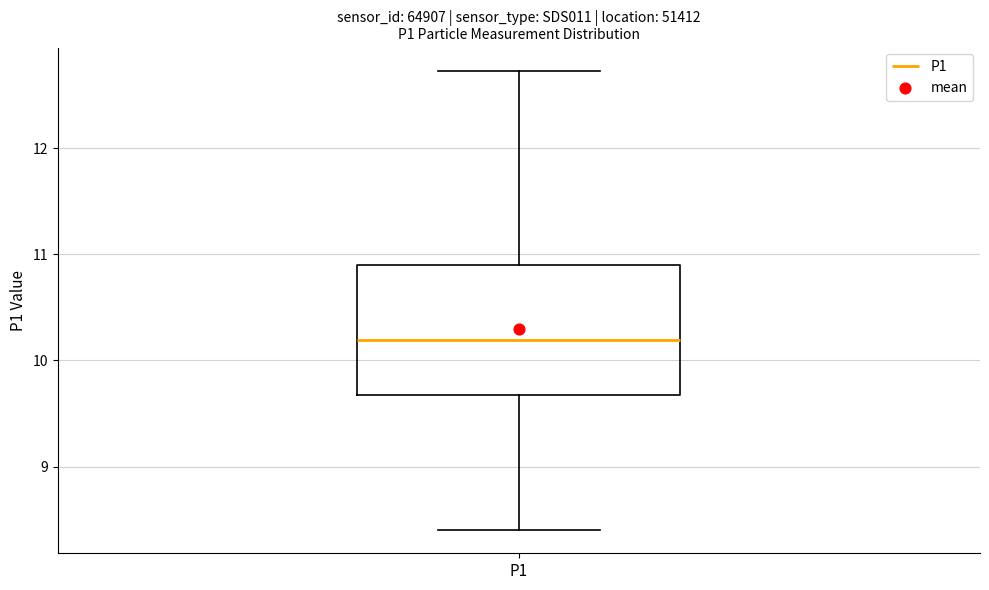

Where does the lower whisker of the box for P1 end on the y-axis? The values are not printed on the chart, so give them approximately, as read against the axis.

8.4